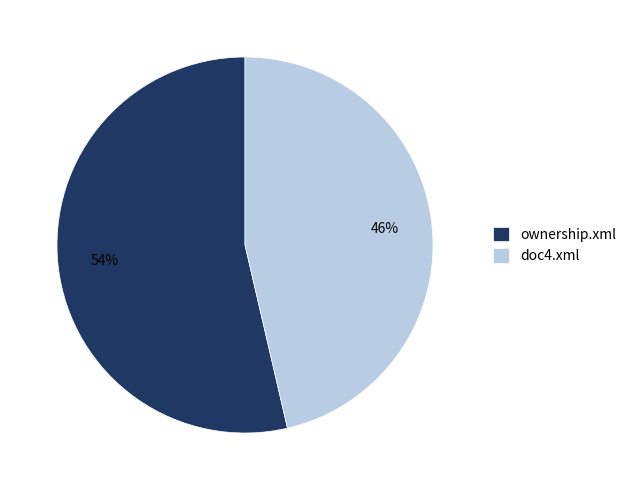

Is the sum of ownership.xml and doc4.xml greater than half?

Yes